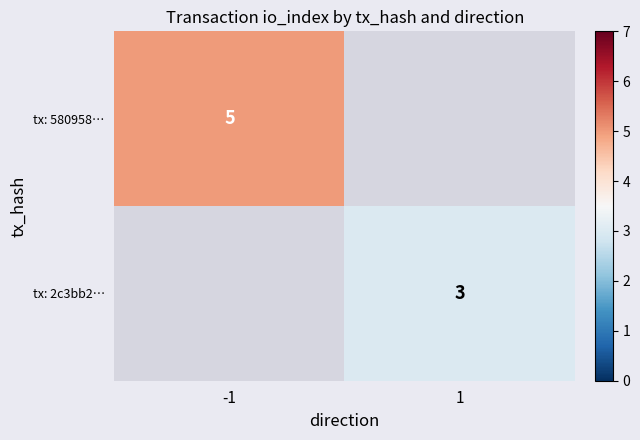

Is it true that tx: 2c3bb2… equals 3 at 1?

True